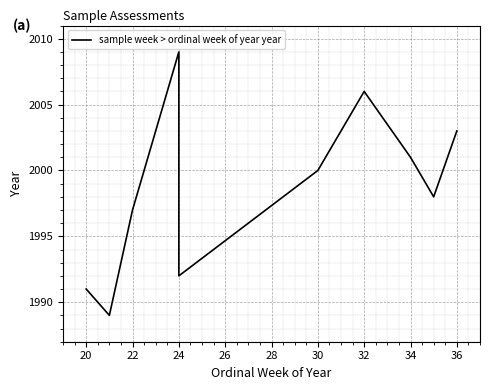

How many points are higher than both their immediate neighbors (excluding endpoints)?

2